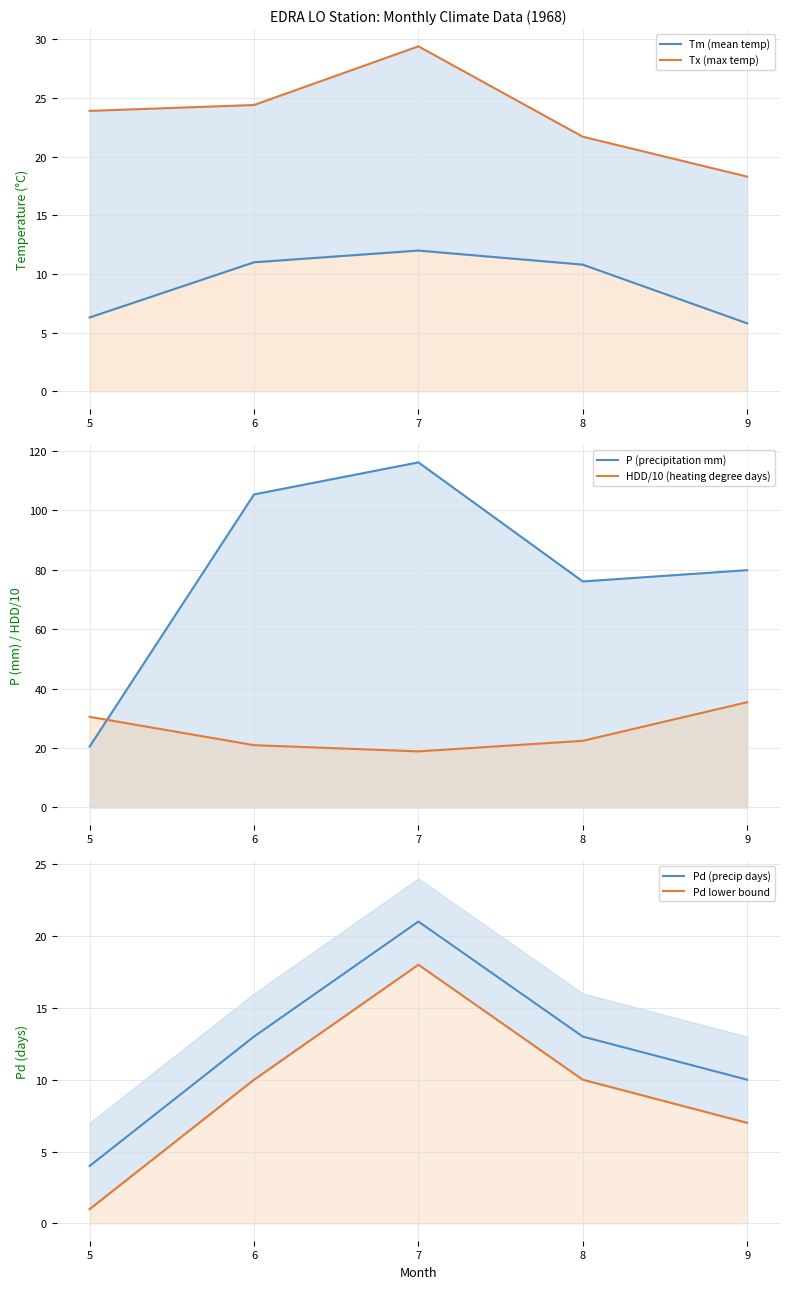

How many categories are shown in the chart?

5